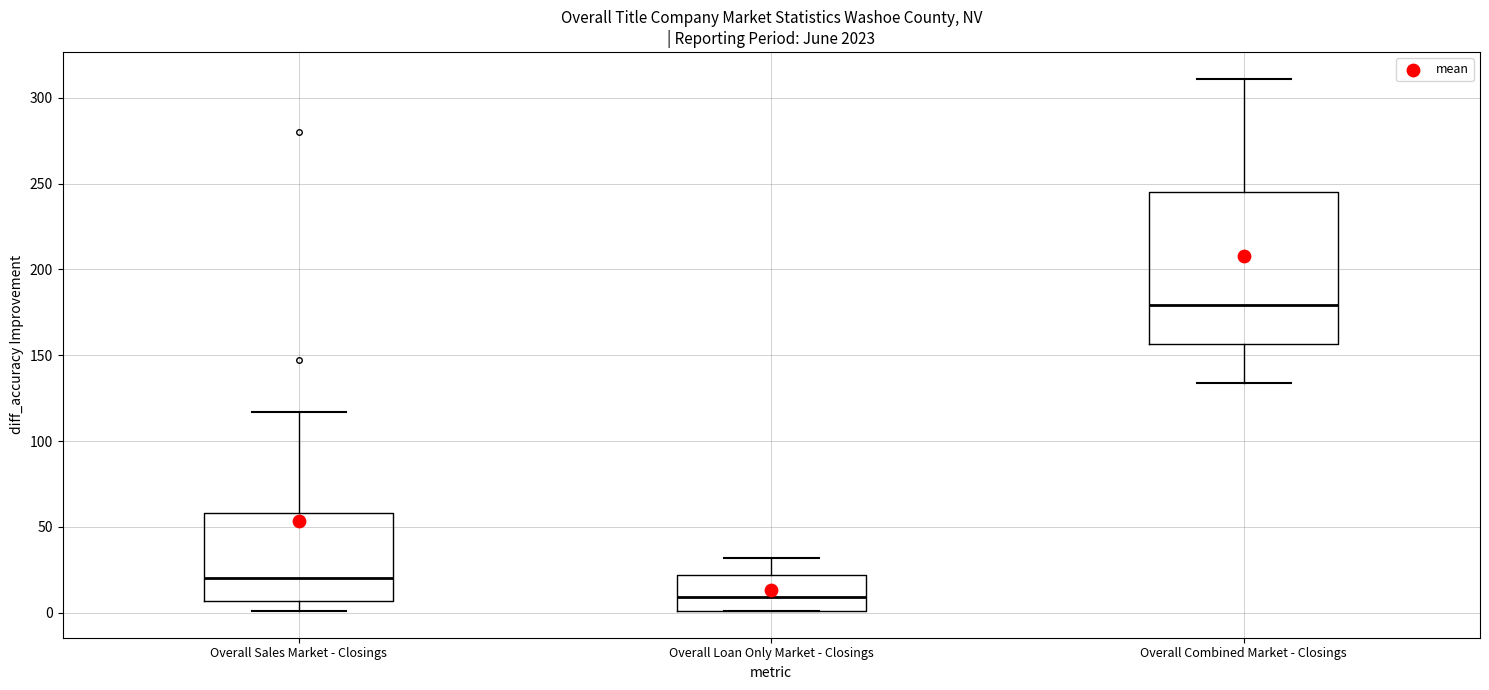

Reading left to right, read every box against the y-axis: the position of its median line, the range the box covers, and the ends of its whiskers. The values are not printed on the chart, so give them approximately, as read against the axis.

Overall Sales Market - Closings: median 20, box 5 to 60, whiskers 0 to 115
Overall Loan Only Market - Closings: median 10, box 0 to 20, whiskers 0 to 30
Overall Combined Market - Closings: median 180, box 155 to 245, whiskers 135 to 310